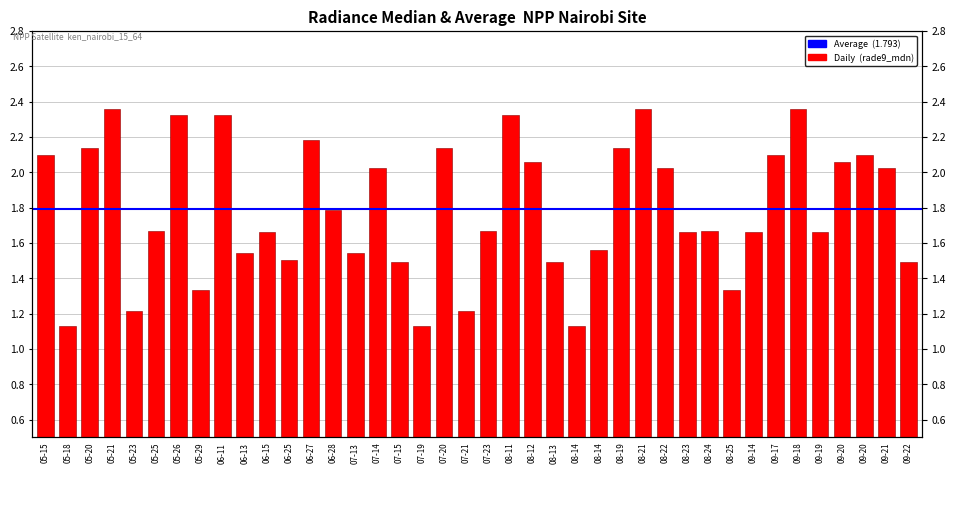

Reading left to right, what are all the values shown in this chart?

2.1	1.1	2.1	2.4	1.2	1.7	2.3	1.3	2.3	1.5	1.7	1.5	2.2	1.8	1.5	2.0	1.5	1.1	2.1	1.2	1.7	2.3	2.1	1.5	1.1	1.6	2.1	2.4	2.0	1.7	1.7	1.3	1.7	2.1	2.4	1.7	2.1	2.1	2.0	1.5